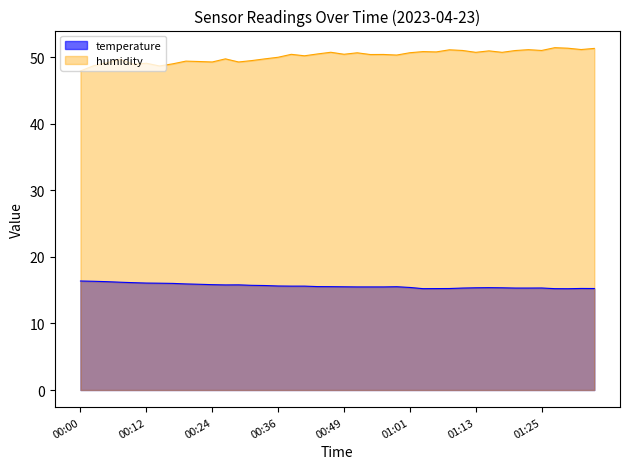

Which category has the highest value in the temperature series?

00:00